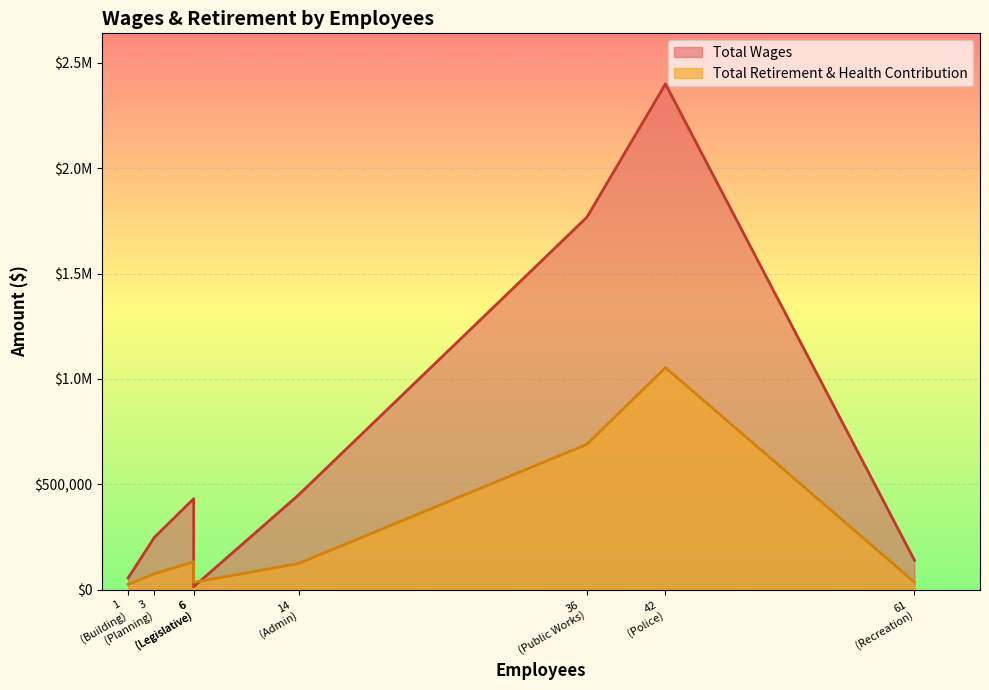

How many values in the Total Retirement & Health Contribution series are below 124481?

4